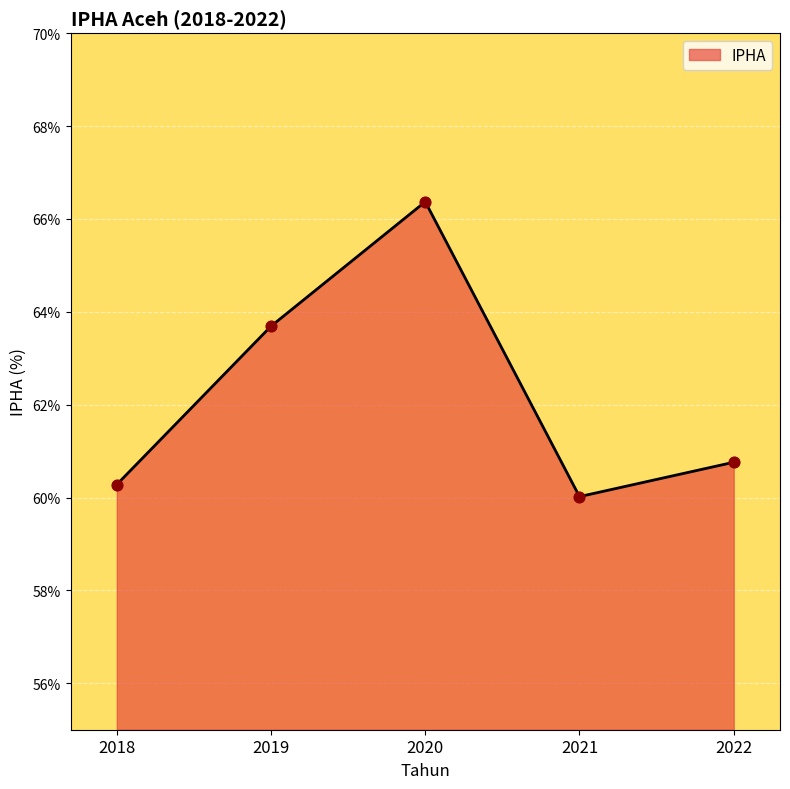

What is the ratio of the value at 2022 to the value at 2018?

1.0